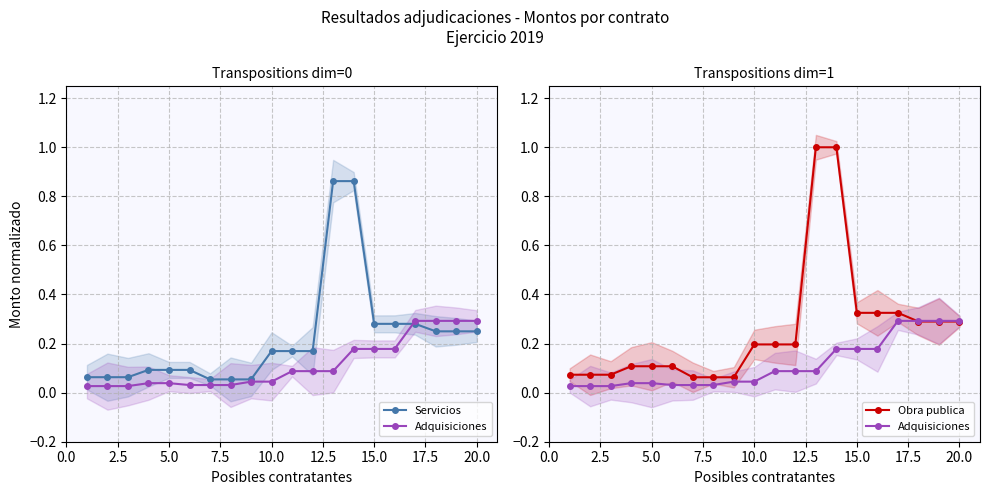

Count the number of categories in the chart.

20